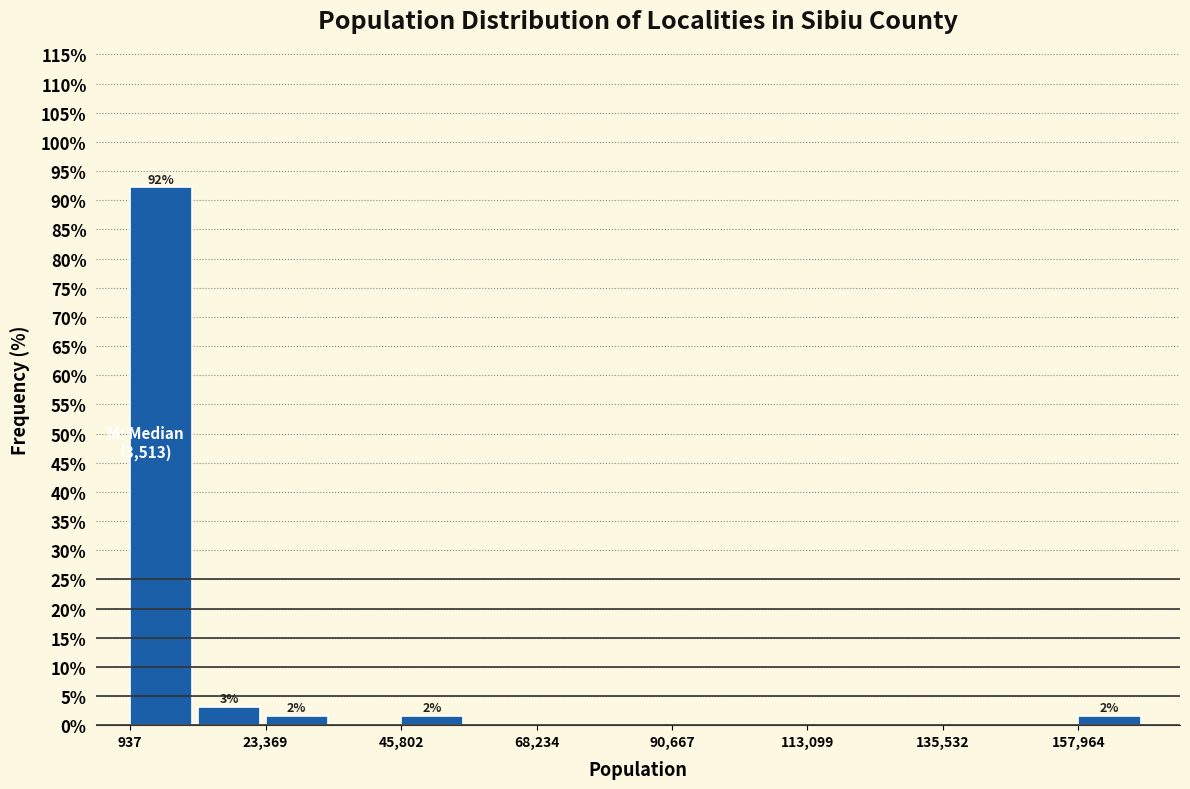

Read against the x-axis, roughly where is the centre of the tallest bar?

5000